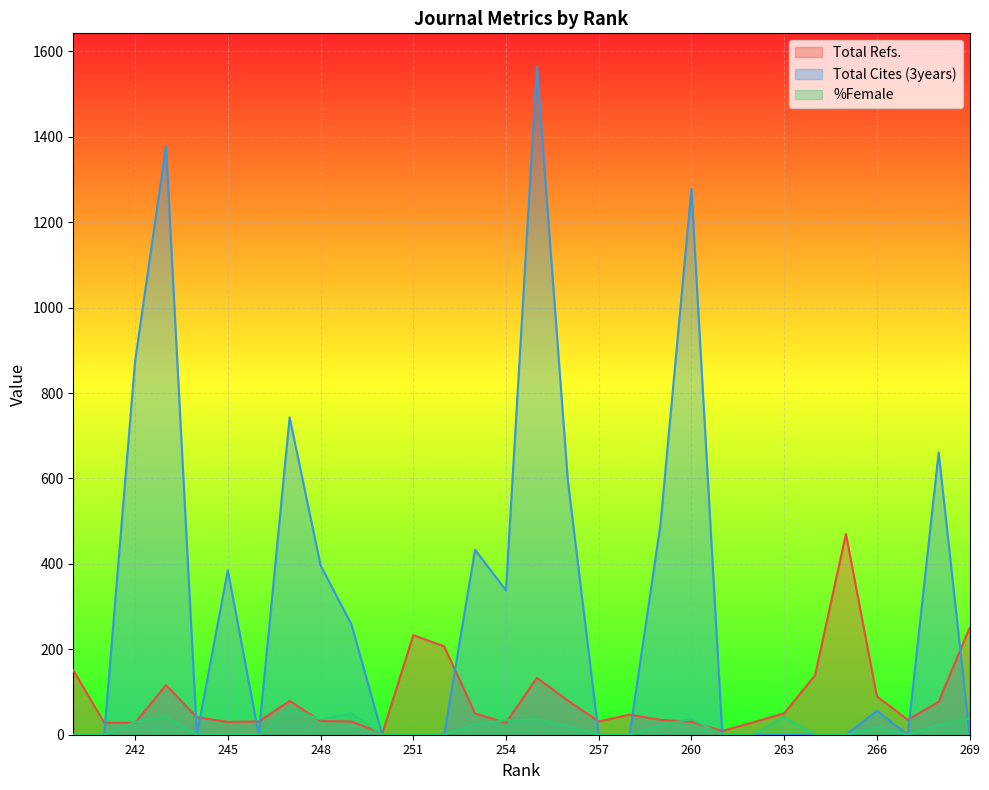

Which series has the widest spread of values?

Total Cites (3years)